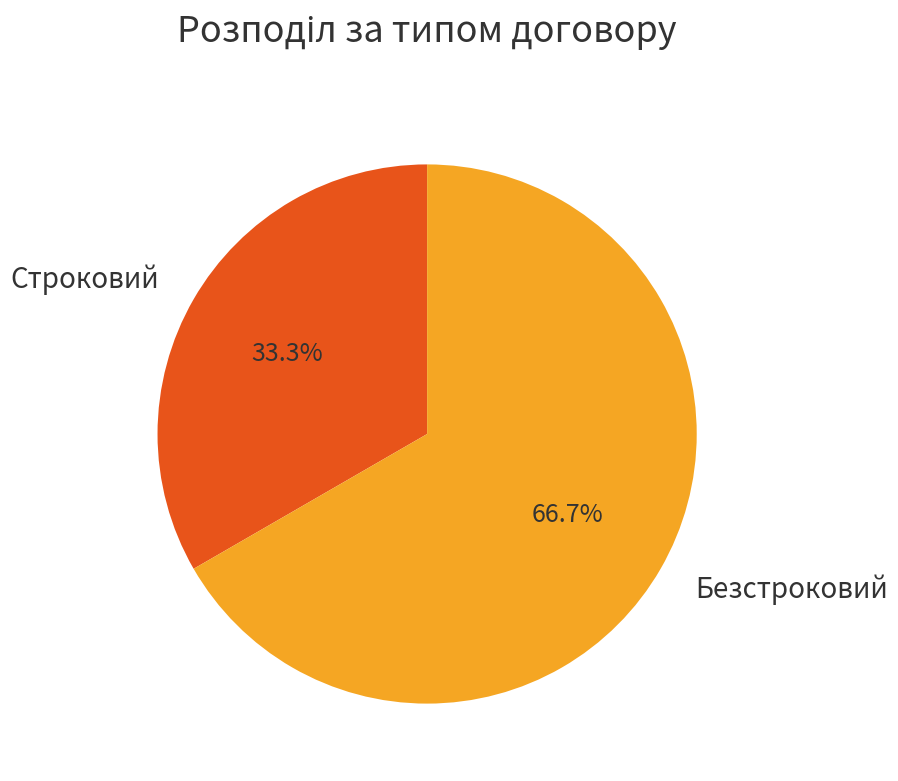

To the nearest percent, what percentage of the pie is Безстроковий?

67%